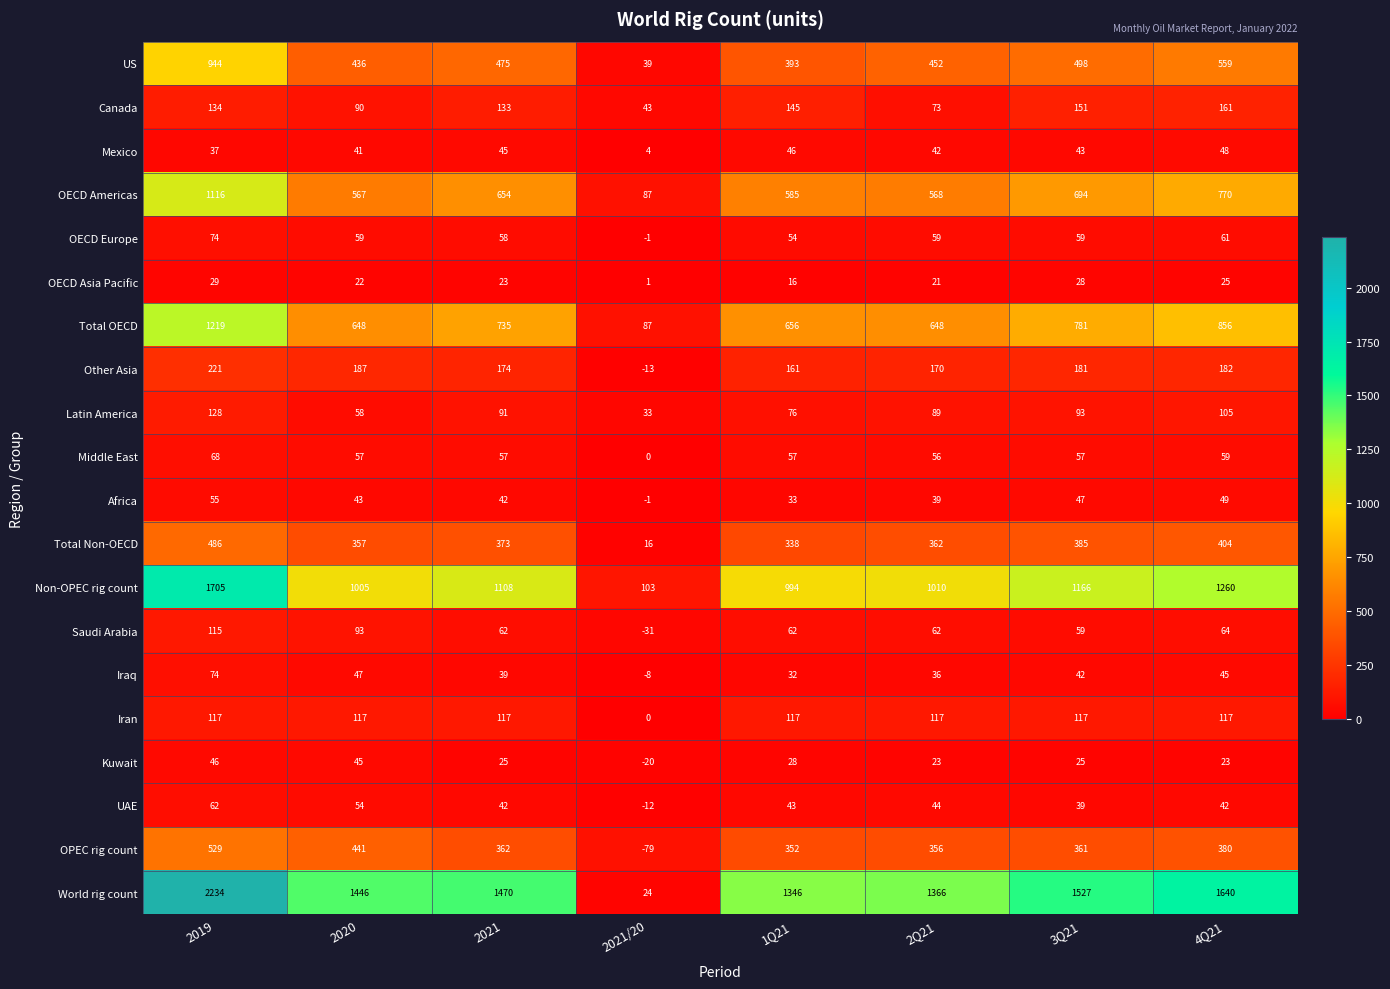

Which series has the widest spread of values?

World rig count